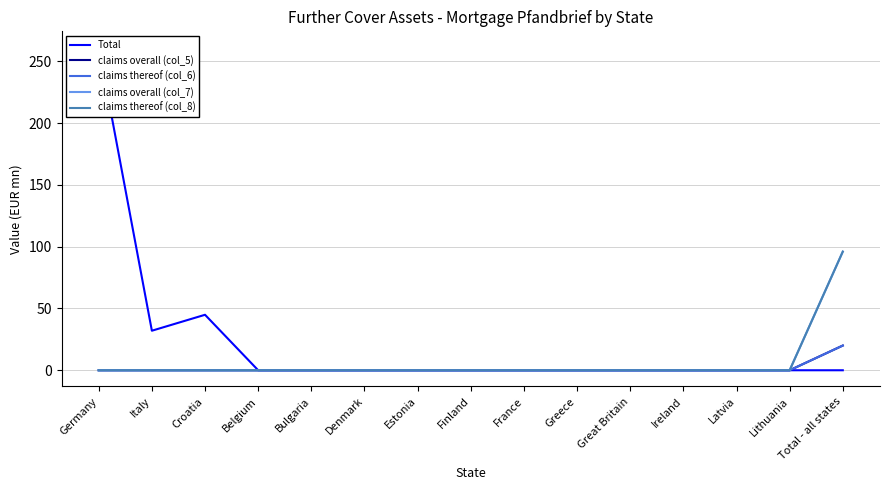

What is the sum of all claims thereof (col_8) values?

96.0